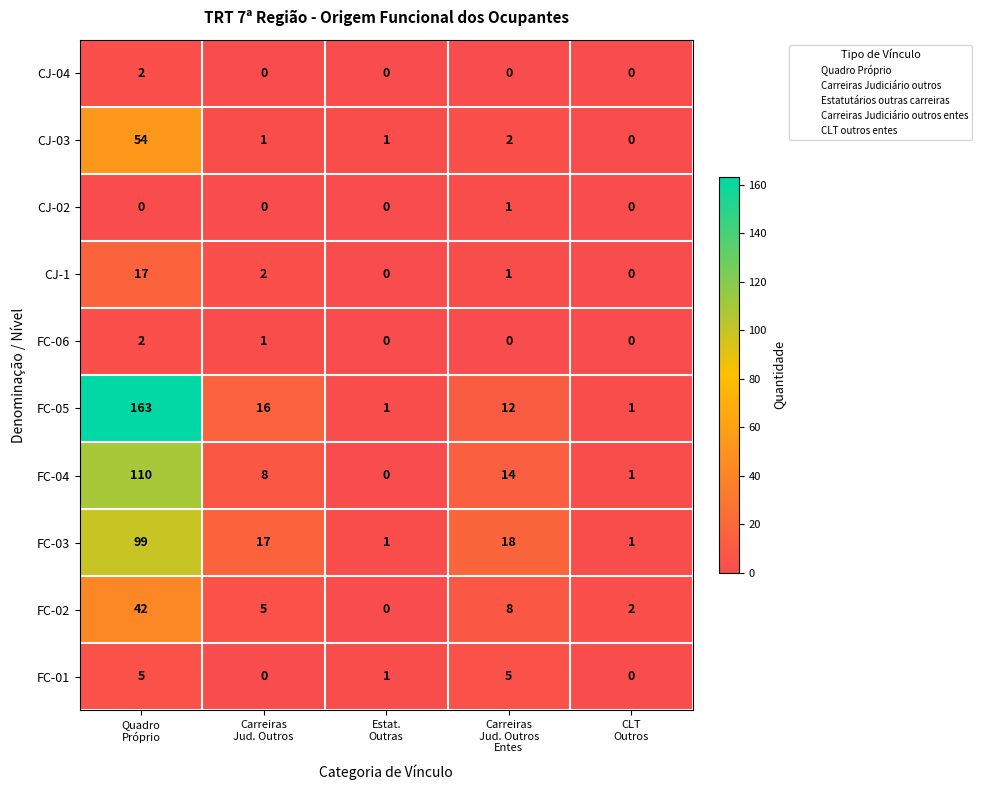

Which series has the largest range (max minus min)?

FC-05